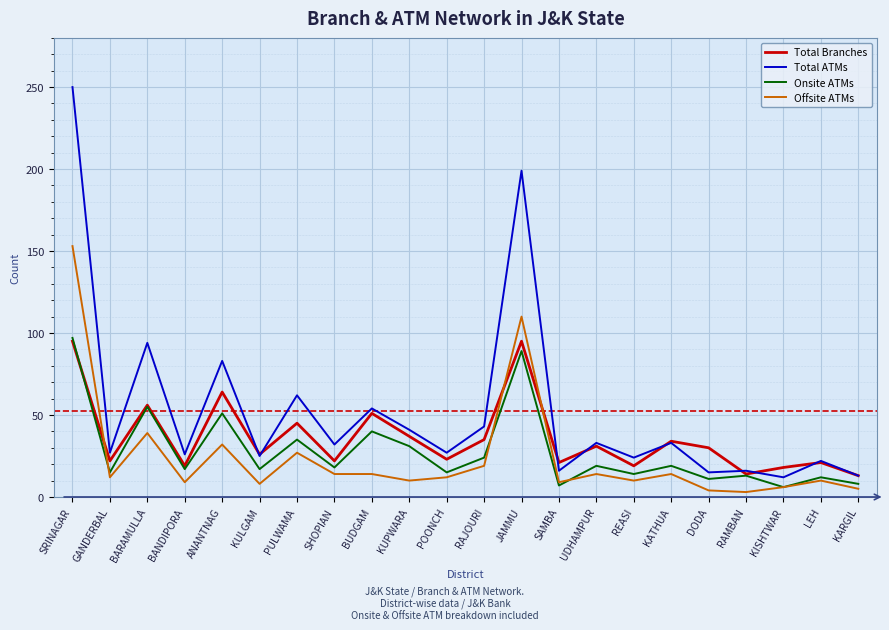

What is the maximum value for Offsite ATMs?

153